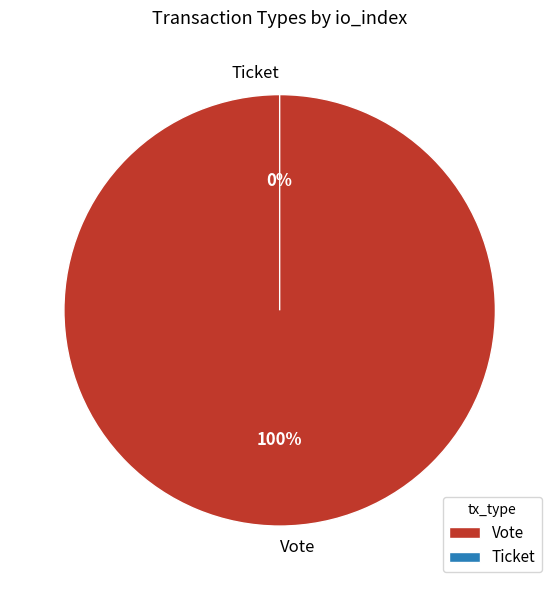

To the nearest percent, what portion does Vote represent?

100%